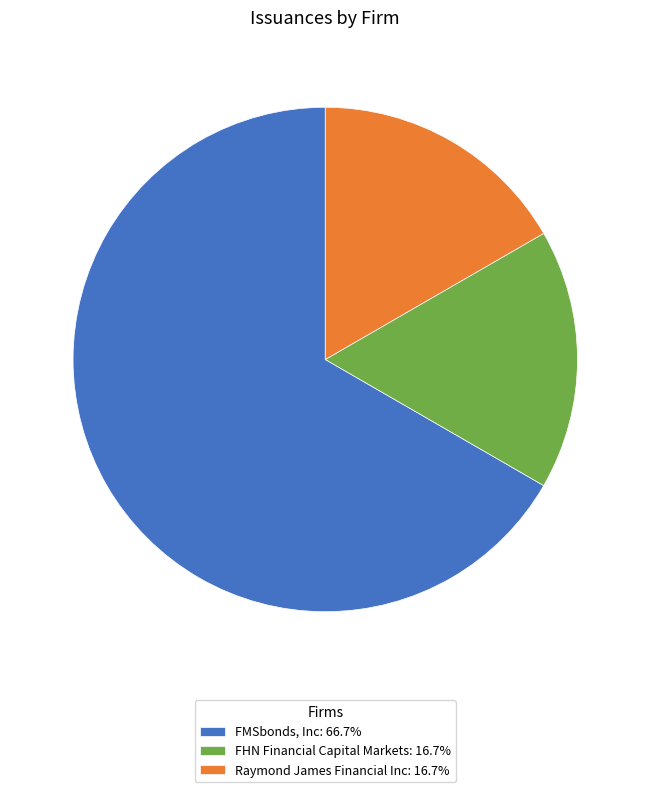

Is the sum of FHN Financial Capital Markets: 16.7% and Raymond James Financial Inc: 16.7% greater than half?

No